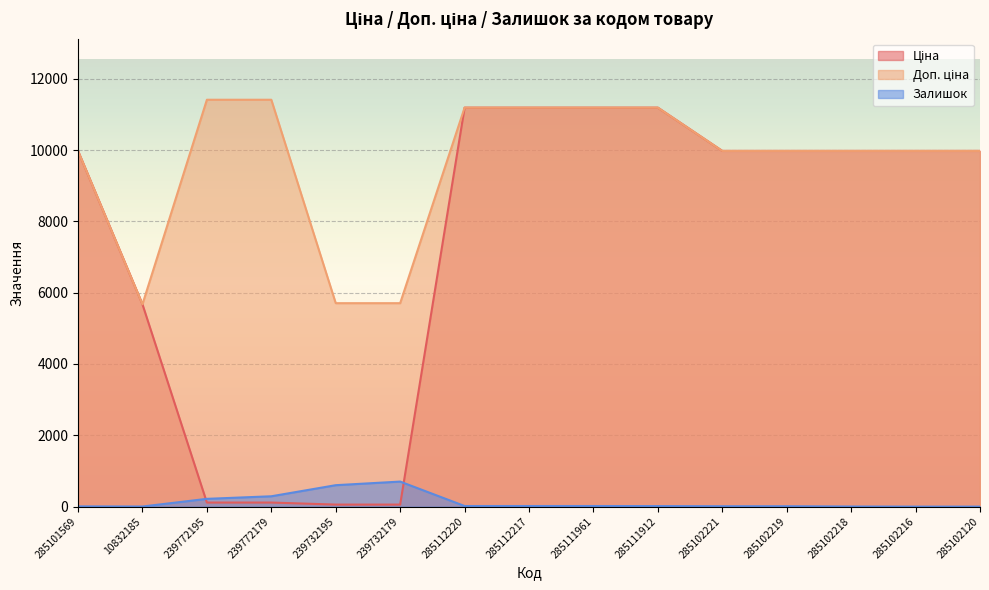

Which category has the lowest value across all series?

285102216